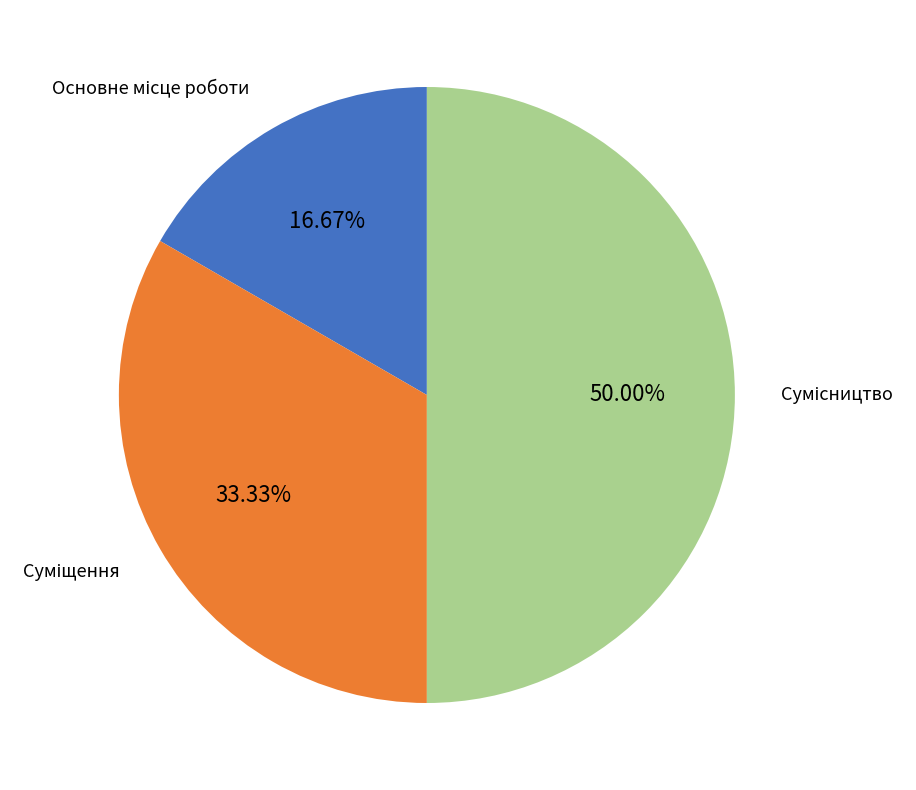

How many slices are in this pie chart?

3